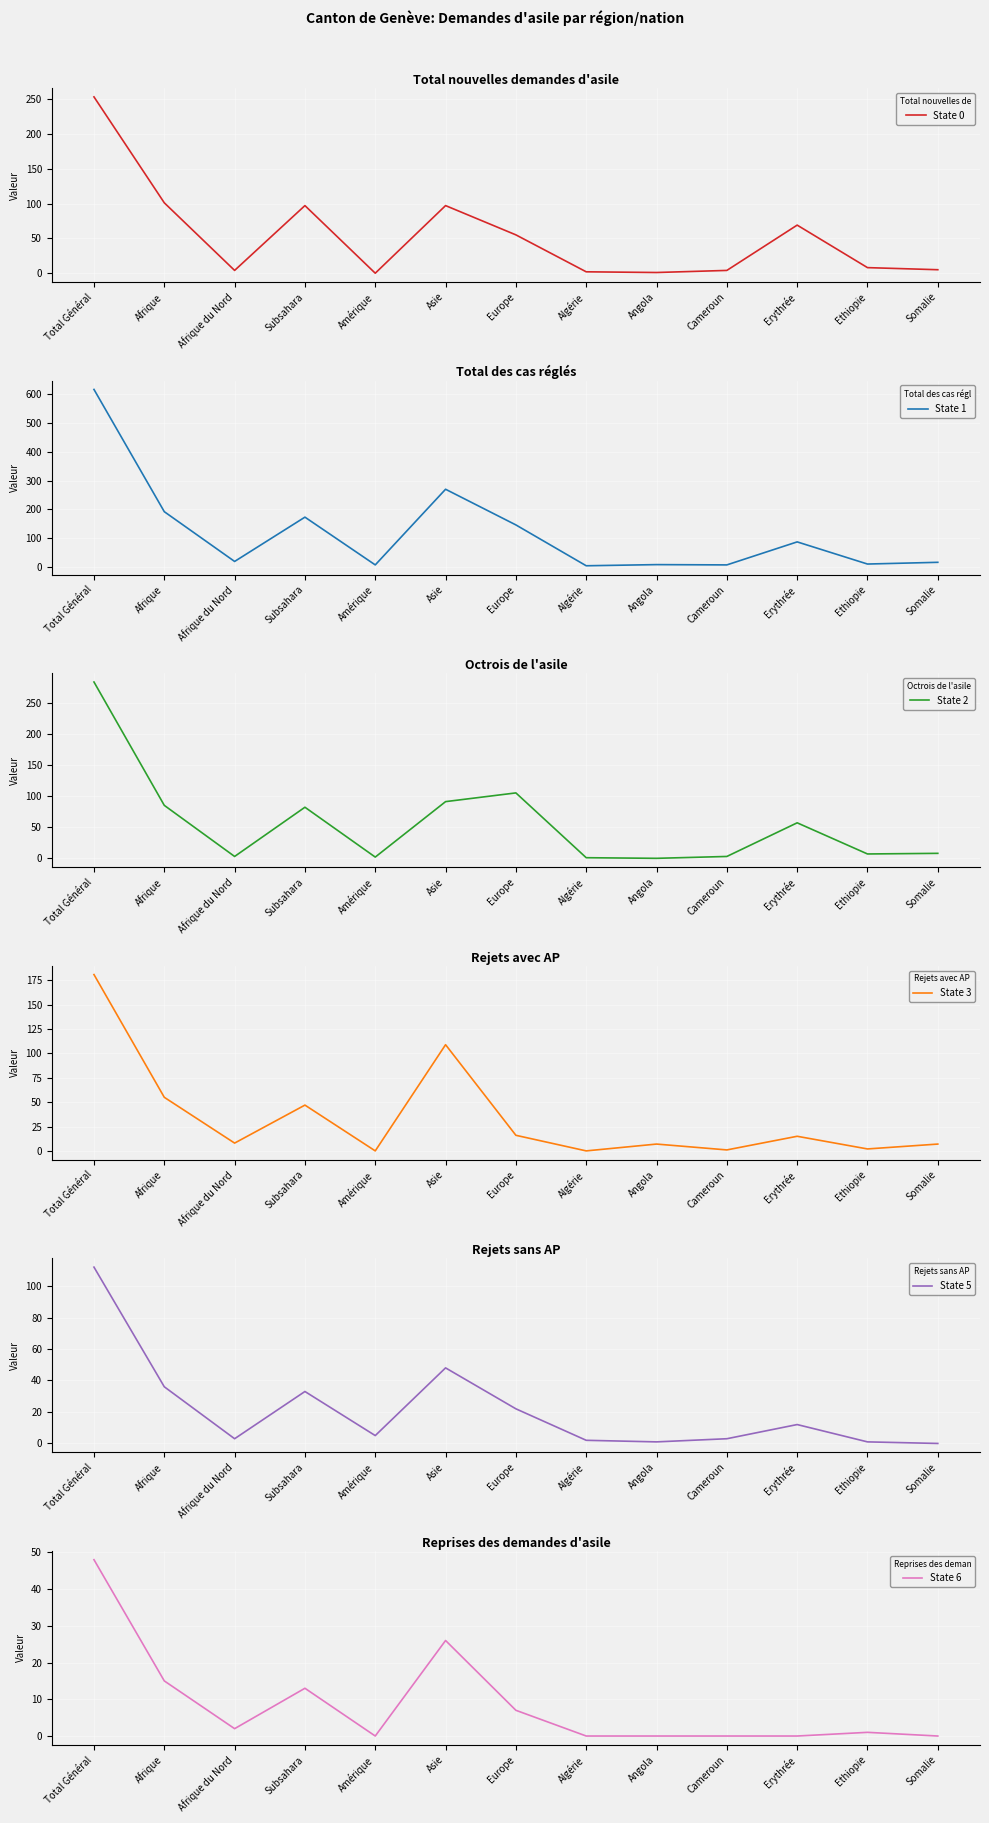

Where is State 5 nearest to the value 56?

Asie